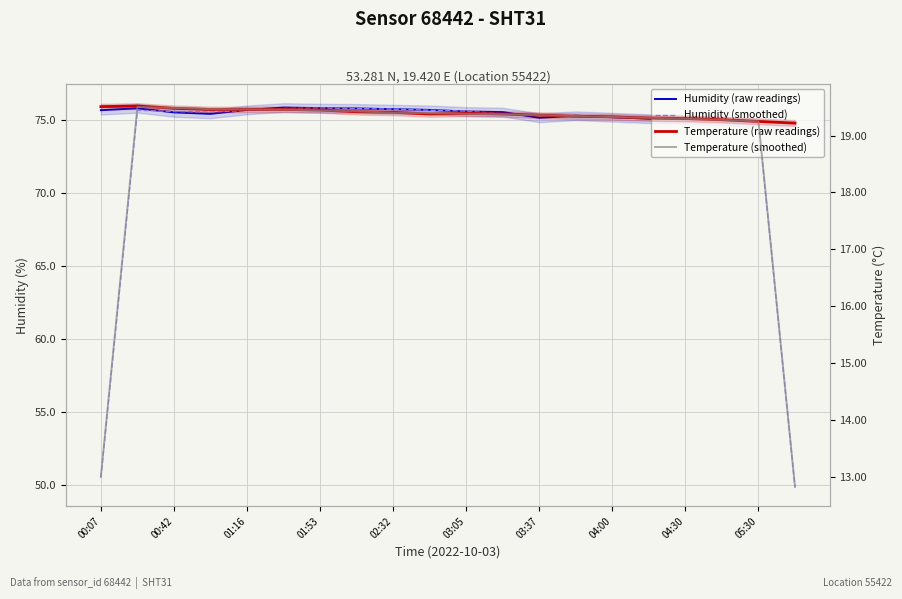

Where do Temperature (smoothed) and Temperature (raw readings) first cross each other?

00:42 and 01:16